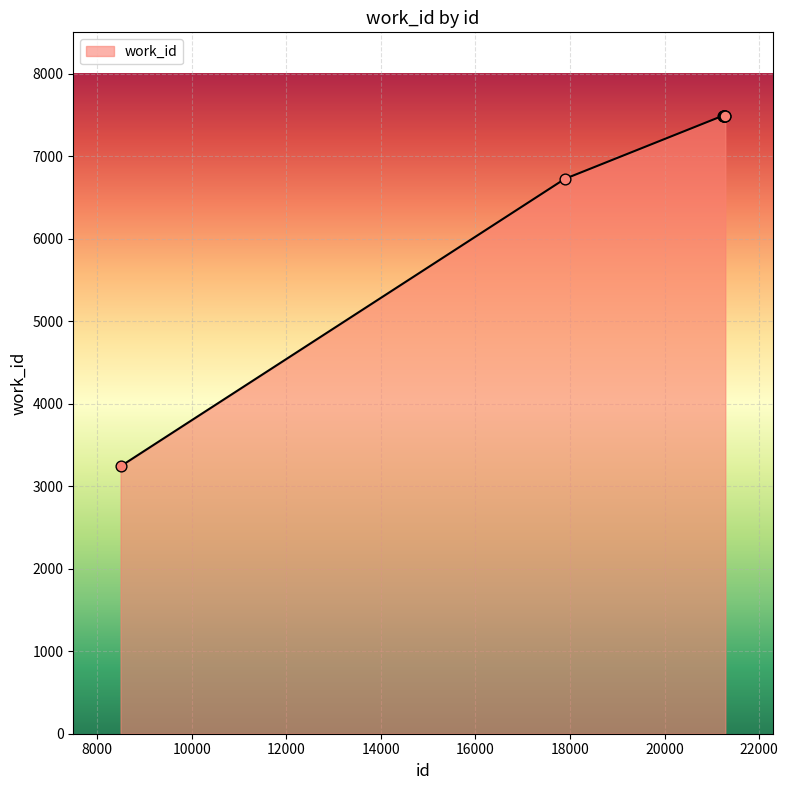

What is the difference between the maximum and minimum values?

4251